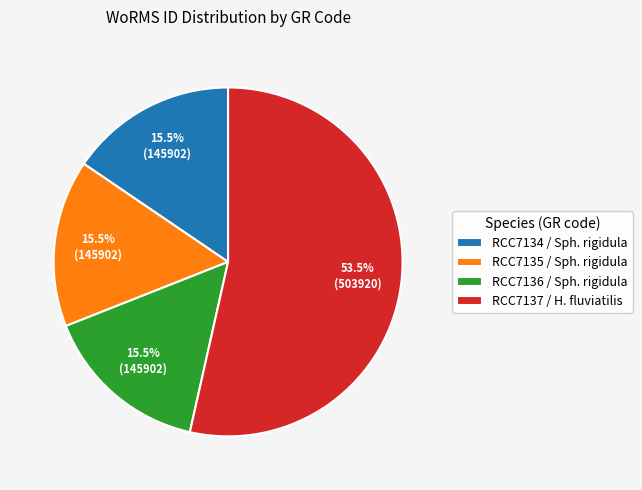

To the nearest percent, what is the difference between the largest and smallest slice percentages?

38%